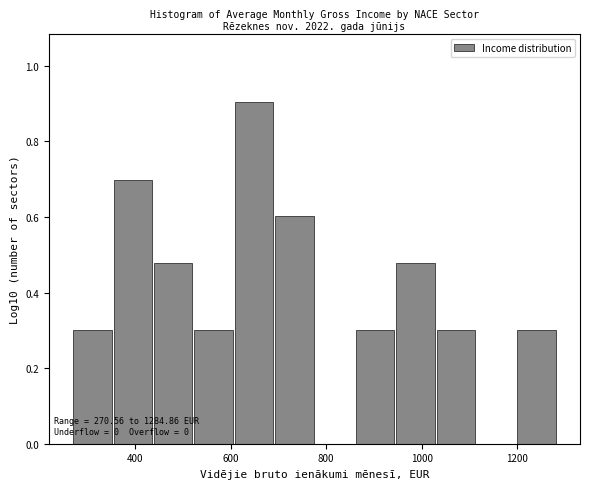

Over which range of the x-axis is the bar tallest?

600 to 700